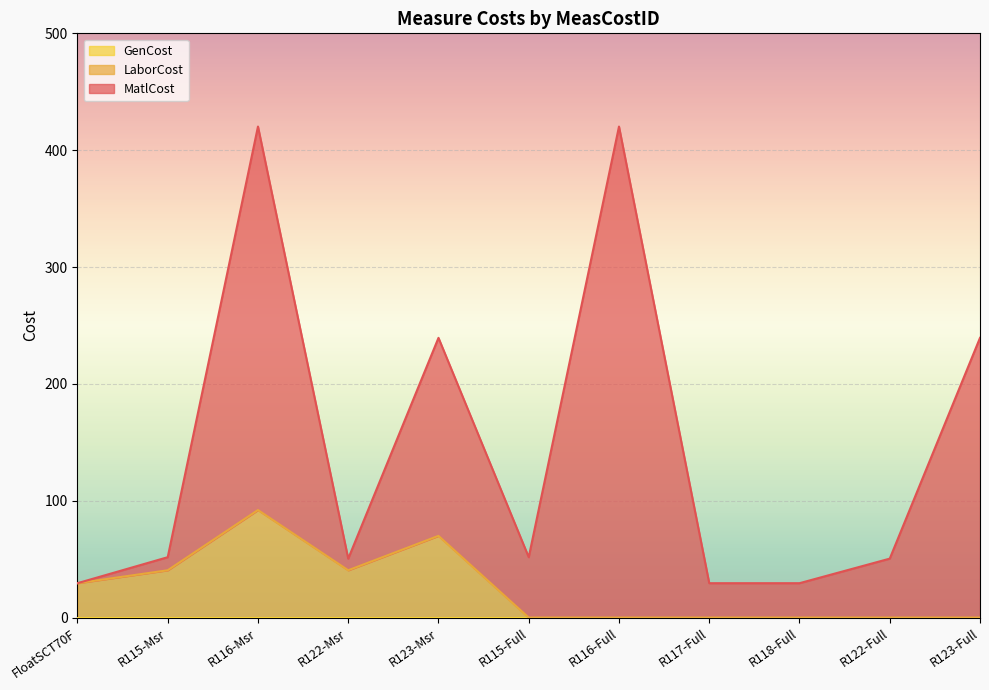

Between R116-Full and R116-Msr, which is larger?

R116-Full